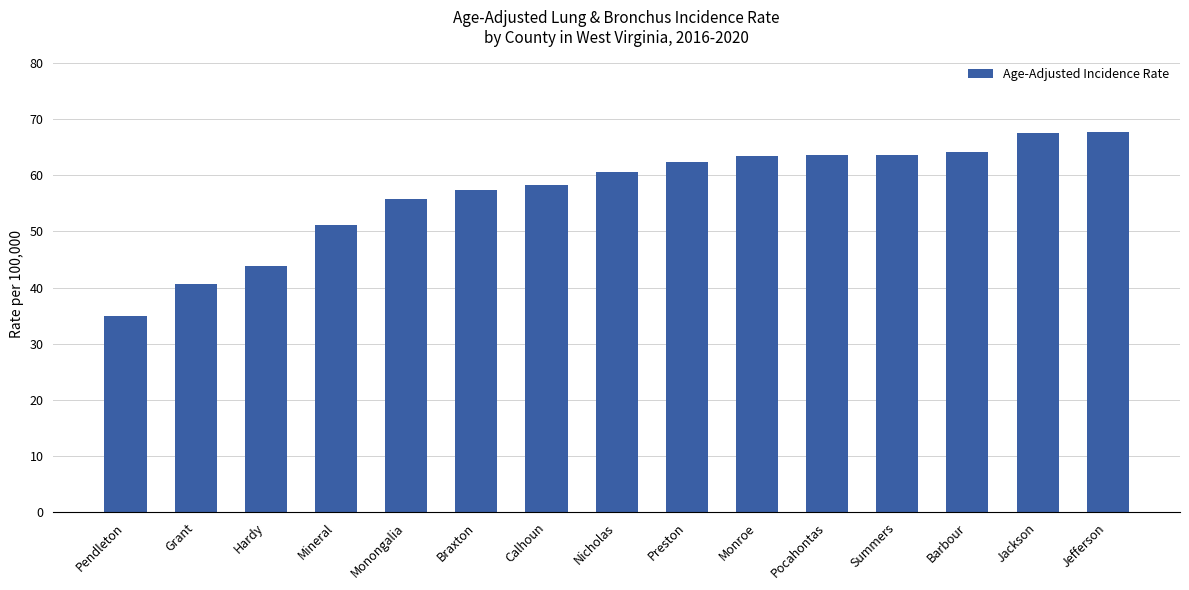

How many bars are there in total?

15